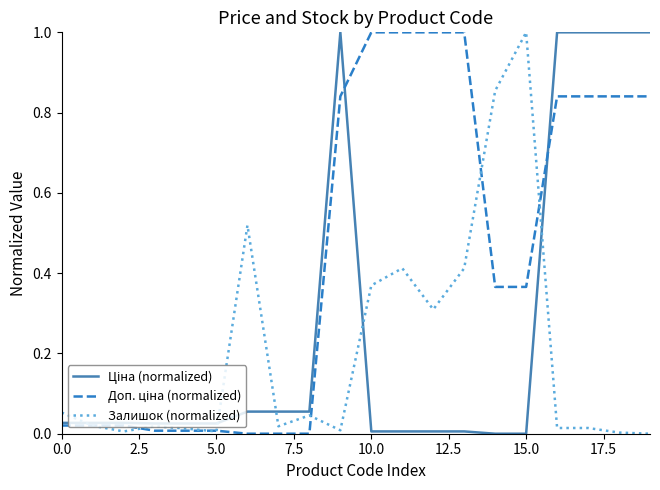

True or false: Залишок (normalized) has more than 1 interior local peaks.

True